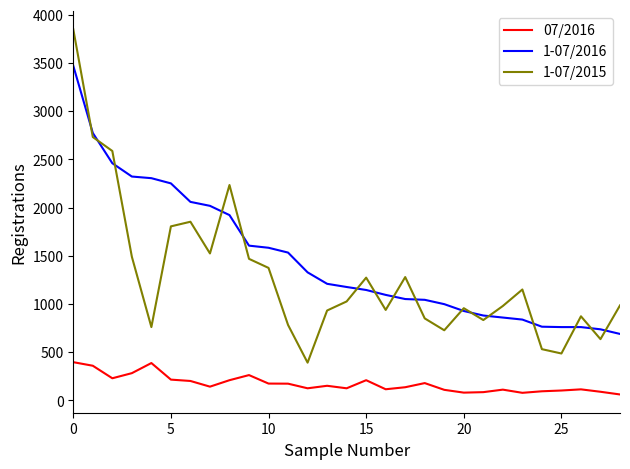

What is the sum of all 1-07/2015 values?

37302